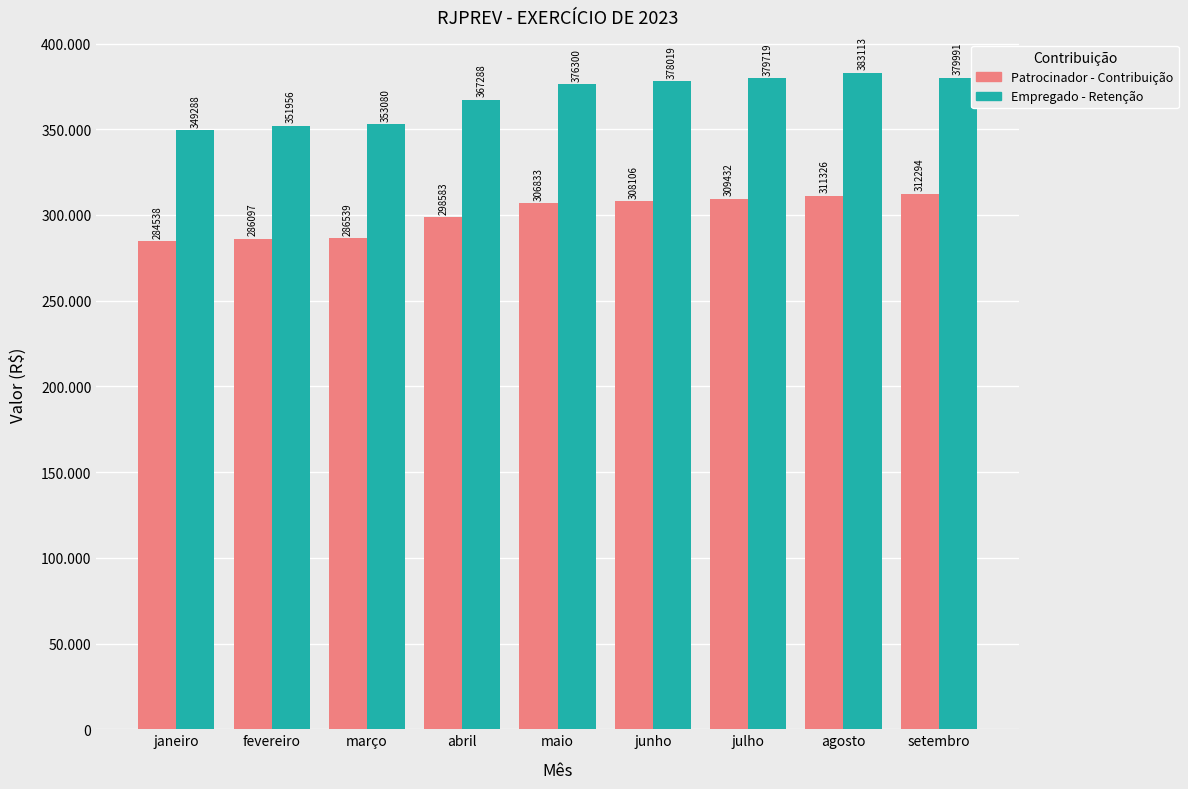

Which series has the widest spread of values?

Empregado - Retenção